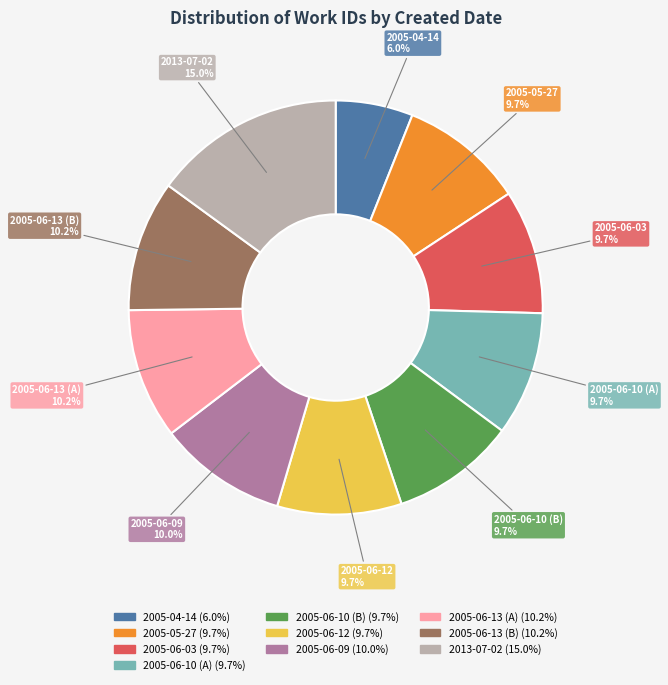

What is the ratio of the value at 2005-04-14 to the value at 2005-06-13 (A)?

0.6